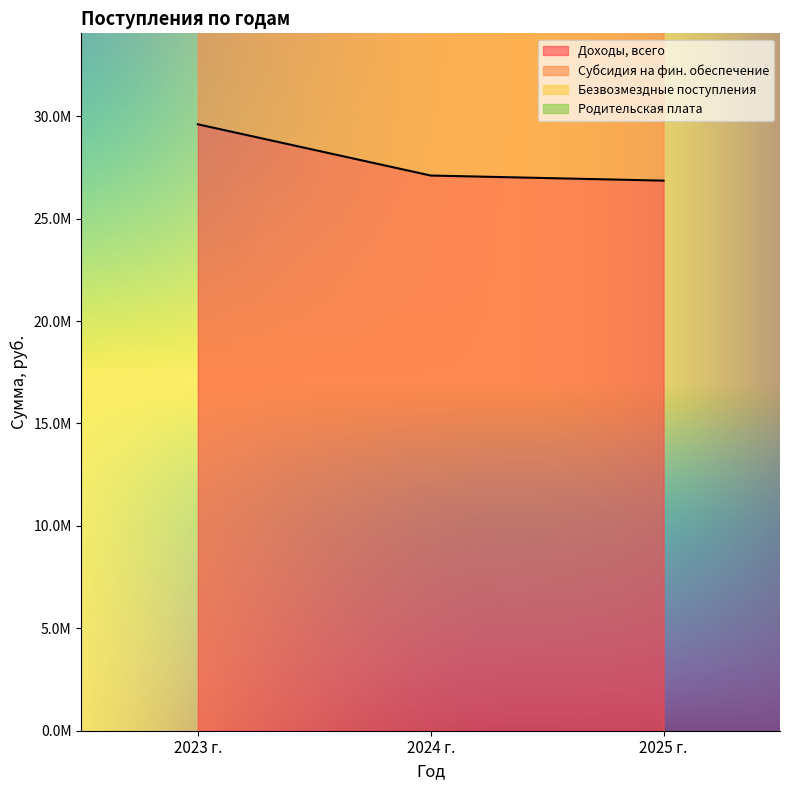

List the series in order of their overall mean, lowest first.

Доходы, всего, Субсидия на фин. обеспечение